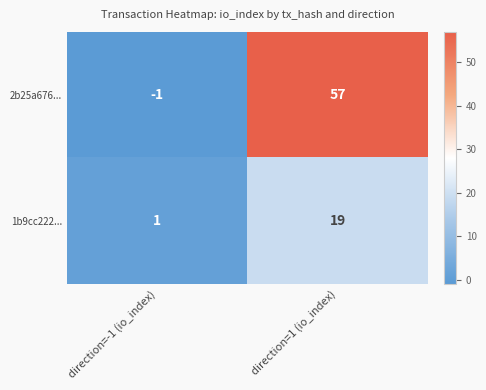

Is the value of 1b9cc222... at direction=-1 (io_index) greater than the value of 2b25a676... at direction=-1 (io_index)?

Yes